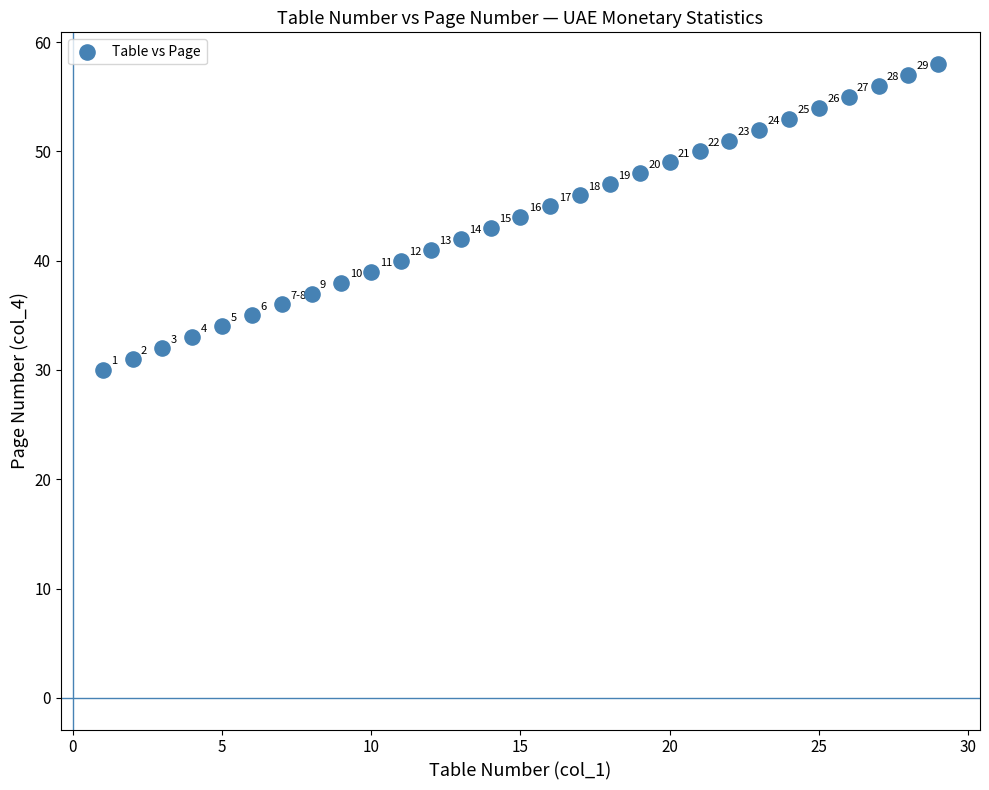

What is the range of Y values (max minus min)?

28